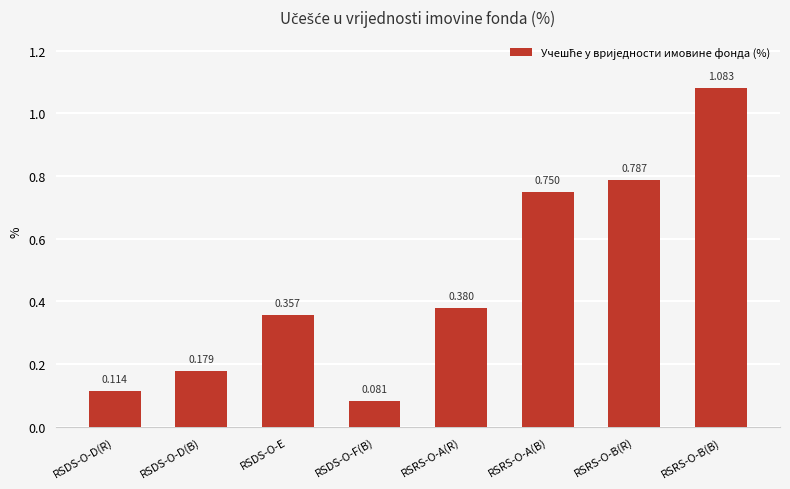

What is the sum of all values?

3.7